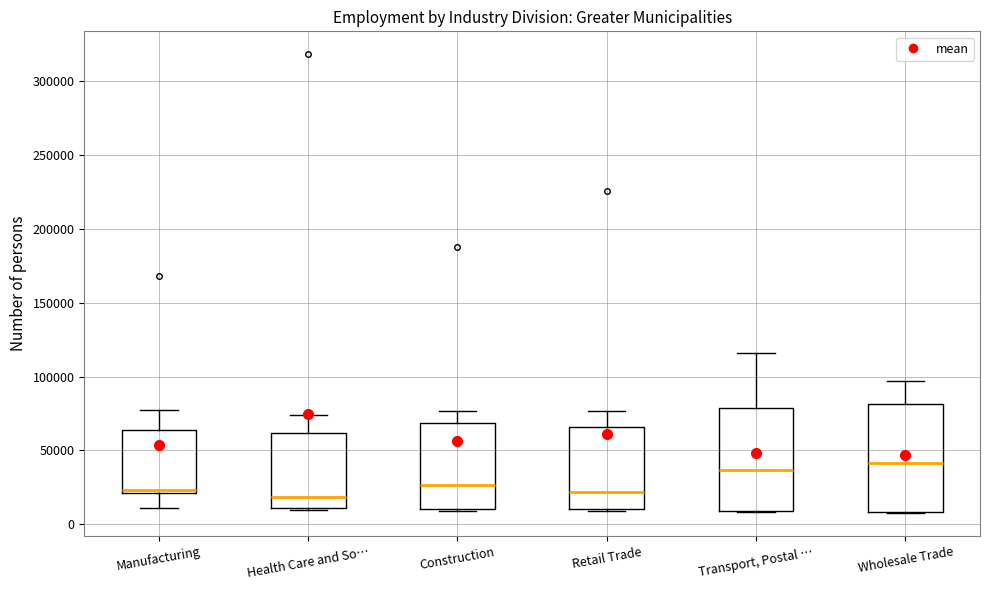

Reading left to right, transcribe this box plot: for each box, give where its median line is, the range the box spans, and where its two whiskers end, as read against the y-axis. The values are not printed on the chart, so give them approximately, as read against the axis.

Manufacturing: median 25000, box 20000 to 65000, whiskers 10000 to 75000
Health Care and So…: median 20000, box 10000 to 60000, whiskers 10000 to 75000
Construction: median 25000, box 10000 to 70000, whiskers 10000 to 75000
Retail Trade: median 20000, box 10000 to 65000, whiskers 10000 to 75000
Transport, Postal …: median 35000, box 10000 to 80000, whiskers 10000 to 115000
Wholesale Trade: median 40000, box 10000 to 80000, whiskers 10000 to 95000